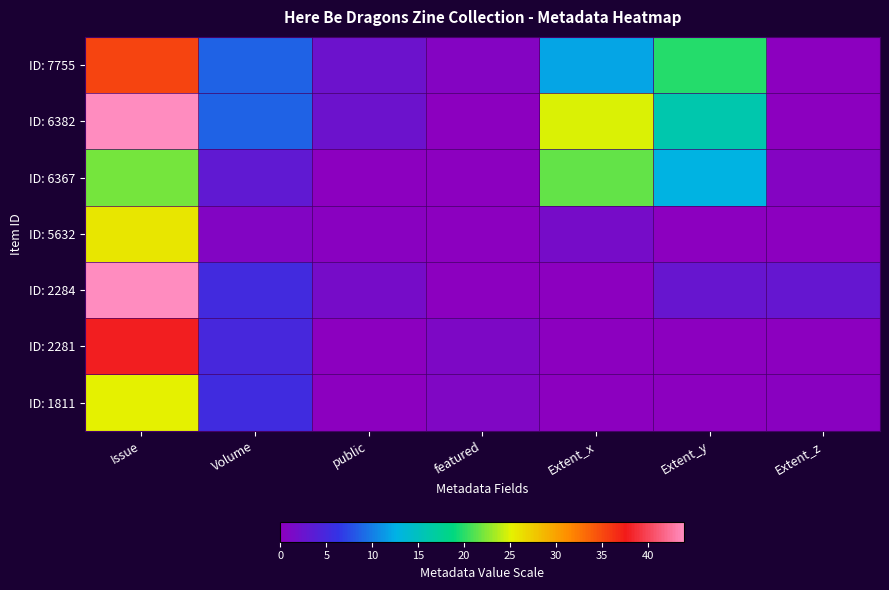

How many data points does each series have?

7